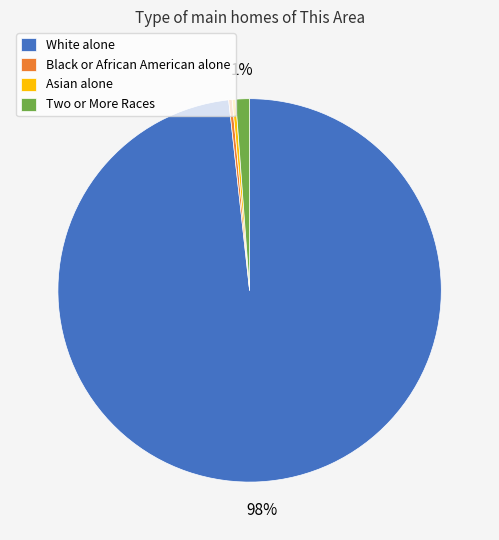

True or false: Asian alone accounts for 7% of the total.

False